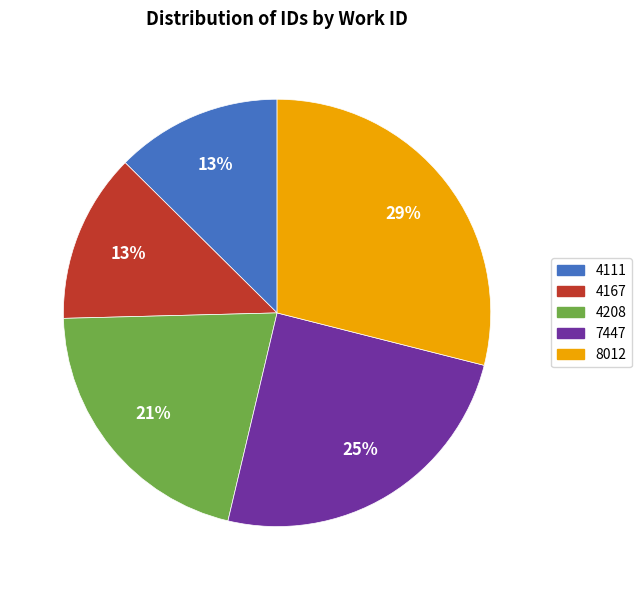

Is there a majority slice in this chart?

No